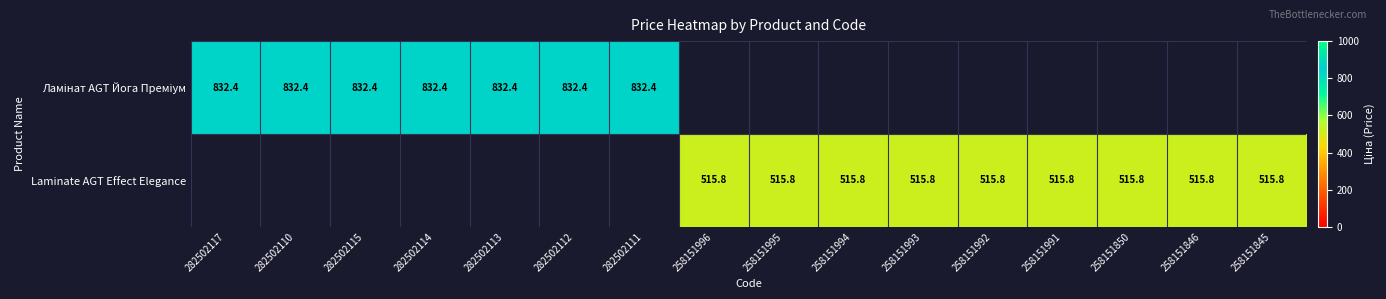

How many values in Laminate AGT Effect Elegance are above zero?

9